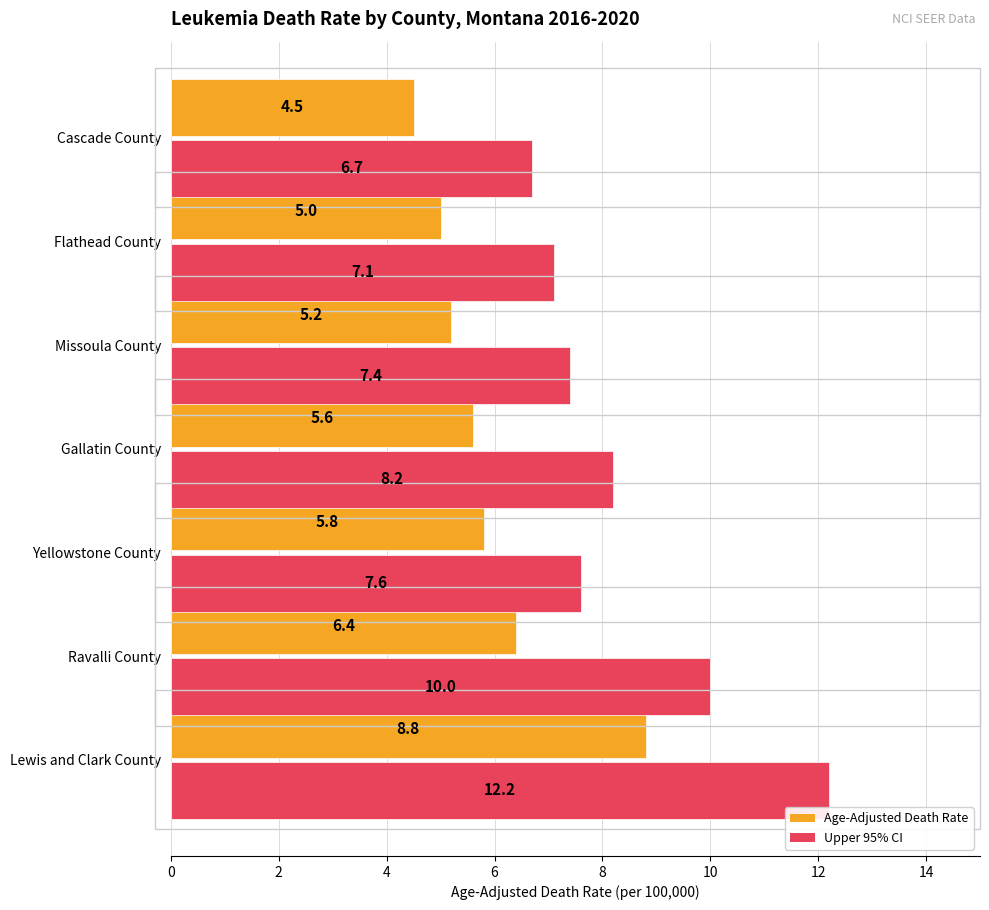

What is the spread (max minus min) of values at Gallatin County?

2.6